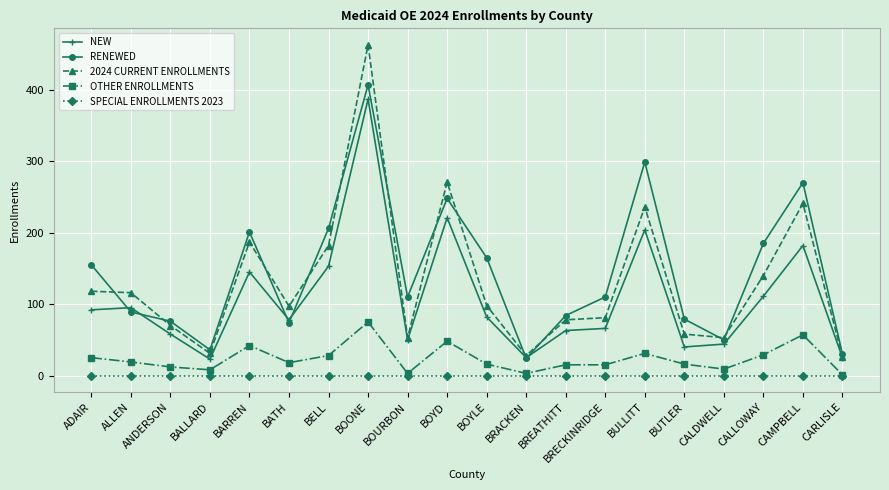

What is the total value across all series at BREATHITT?

240